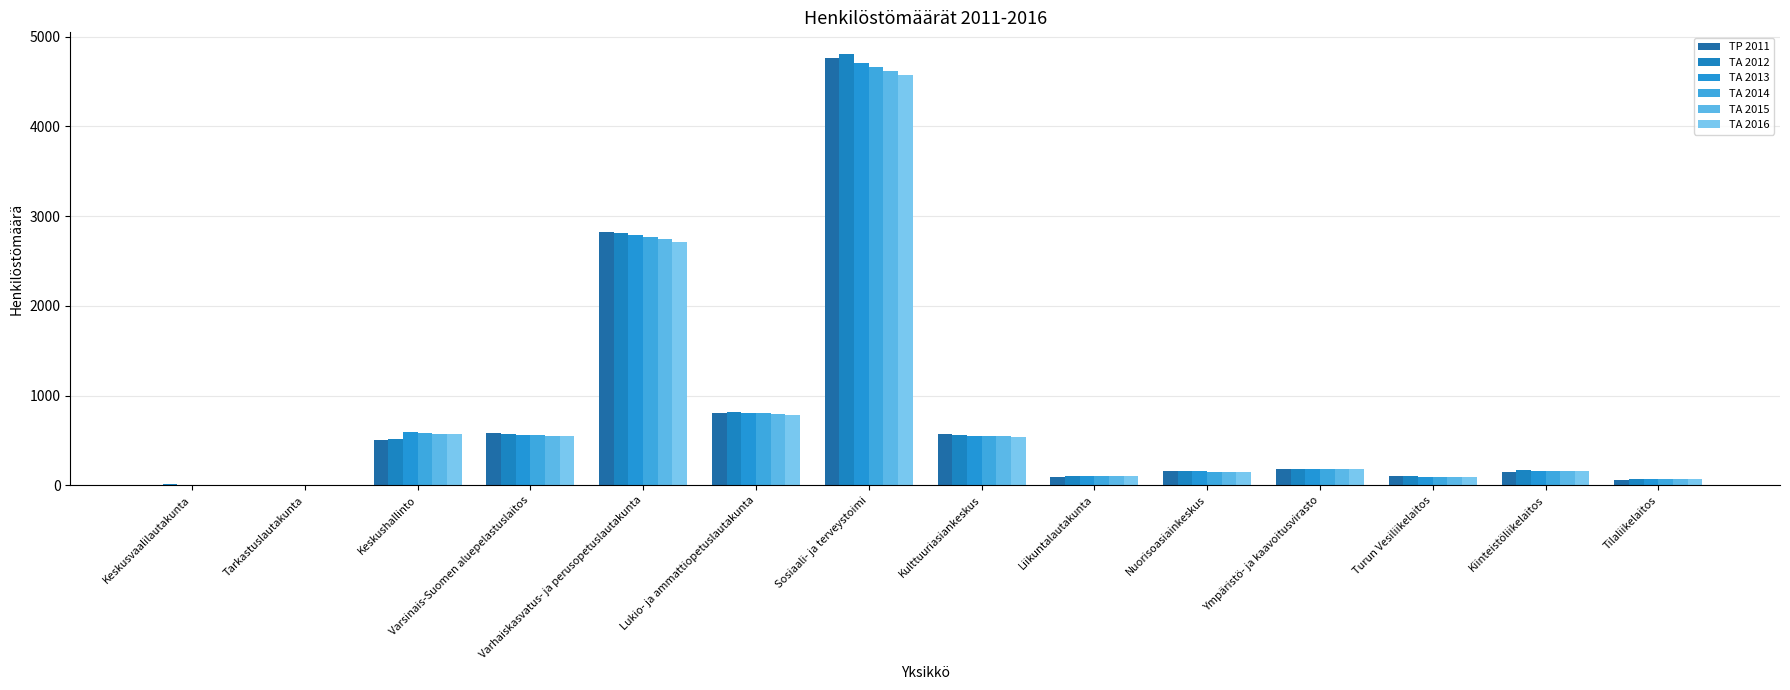

What is the average value of the TA 2012 series?

778.6